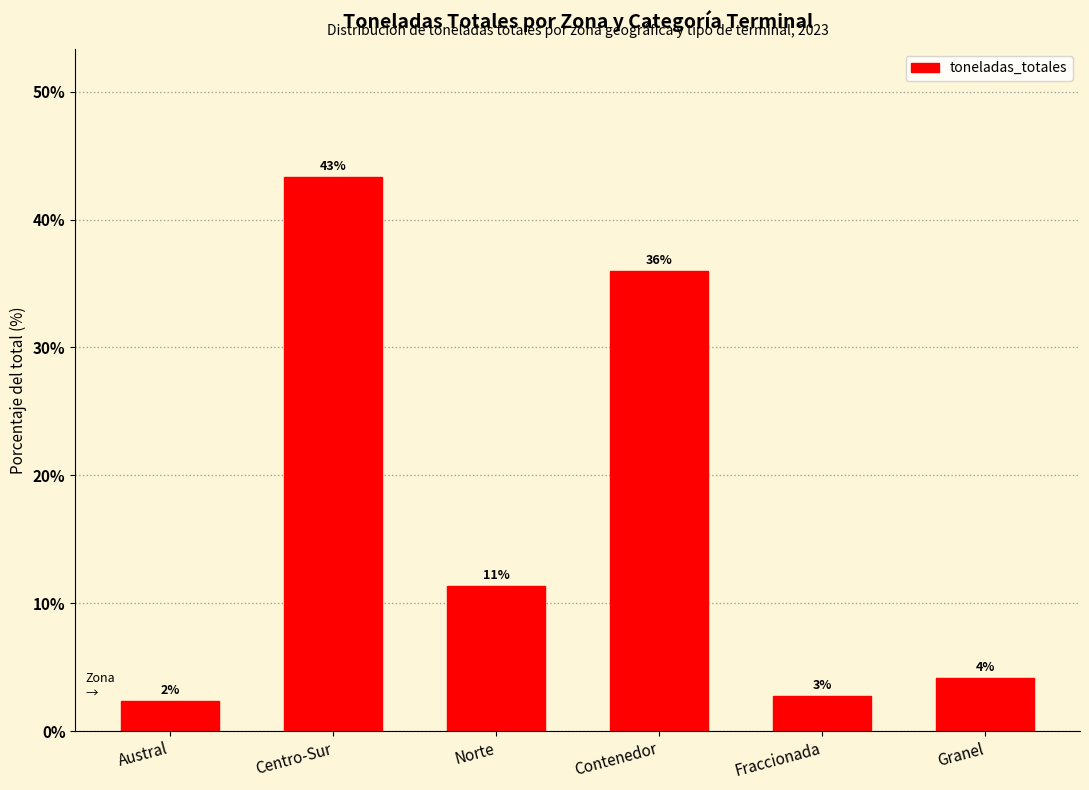

Which has a higher value, Fraccionada or Austral?

Fraccionada